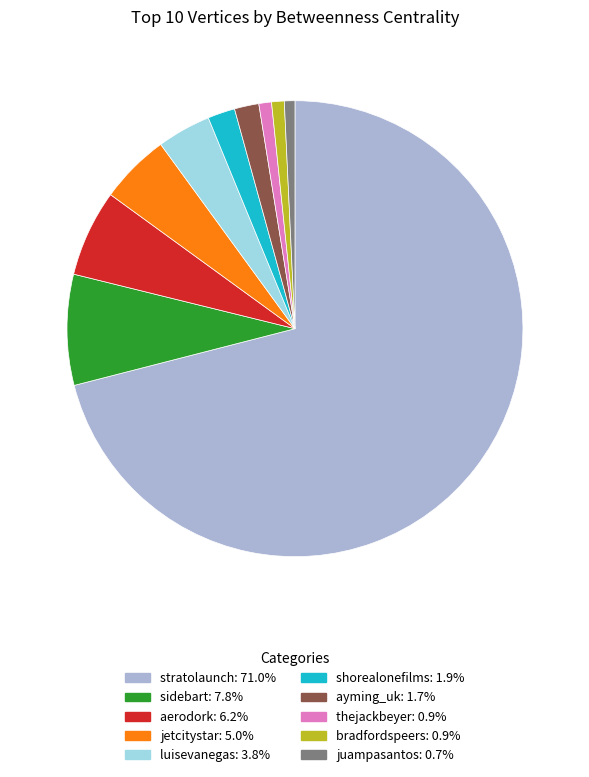

What is the largest slice in the pie chart?

stratolaunch